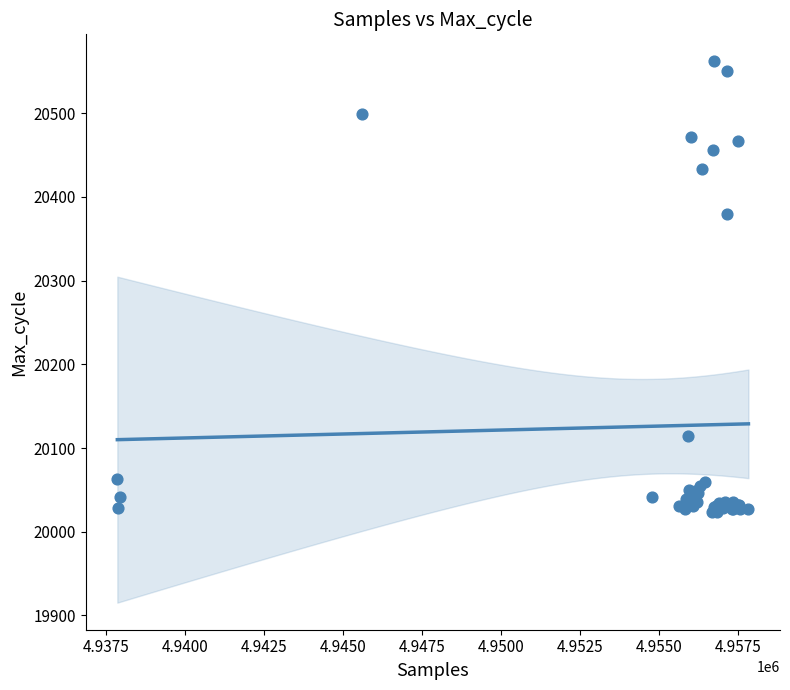

What Y value in the scatter plot is closest to 20292?

20380